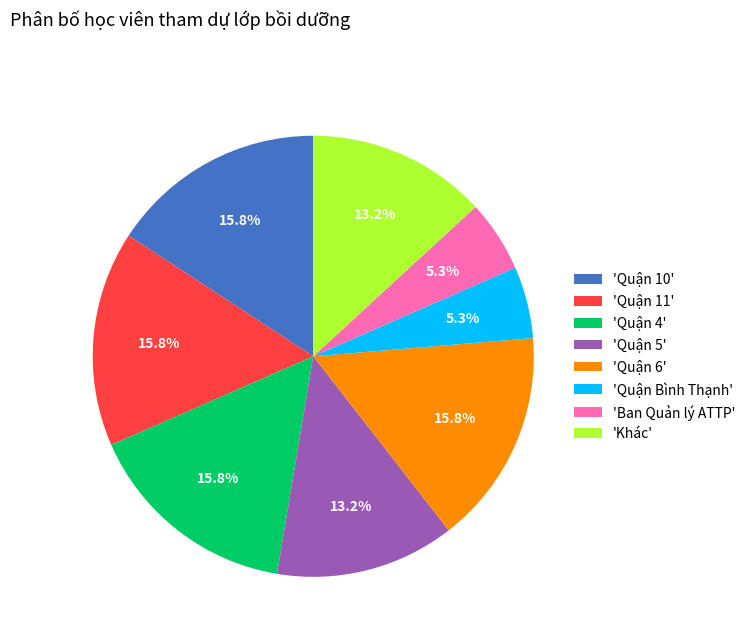

Combined, do 'Ban Quản lý ATTP' and 'Quận 5' account for over 50%?

No